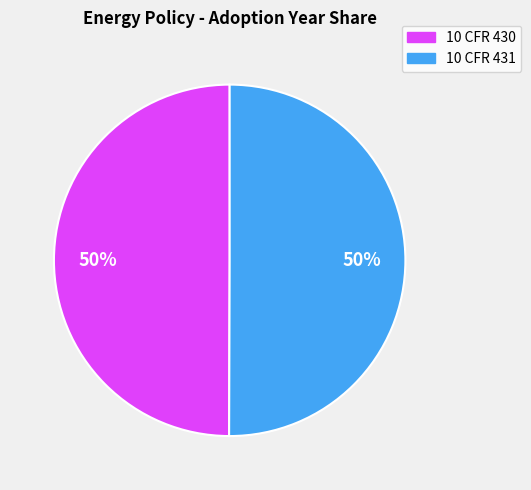

Is it true that 10 CFR 431 is 50% of the pie?

True